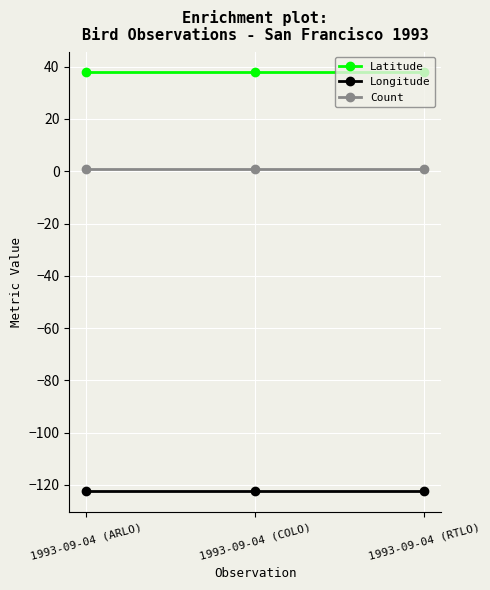

What is the label of the 2nd point from the left?

1993-09-04 (COLO)